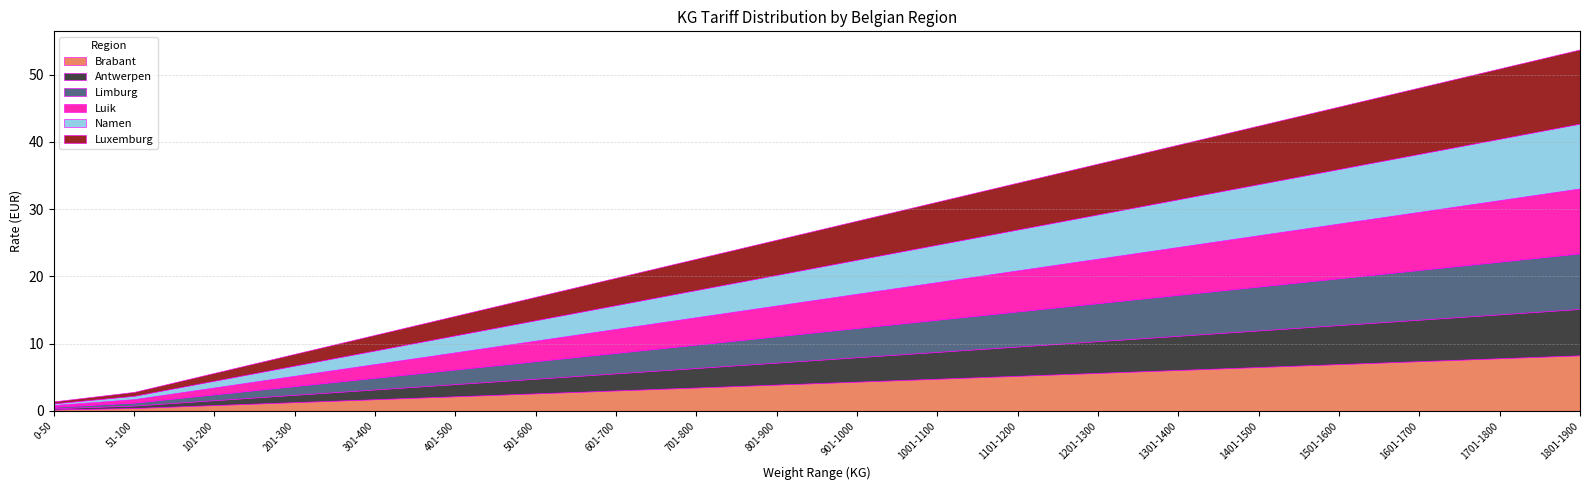

What is the label of the 7th point from the right?

1201-1300